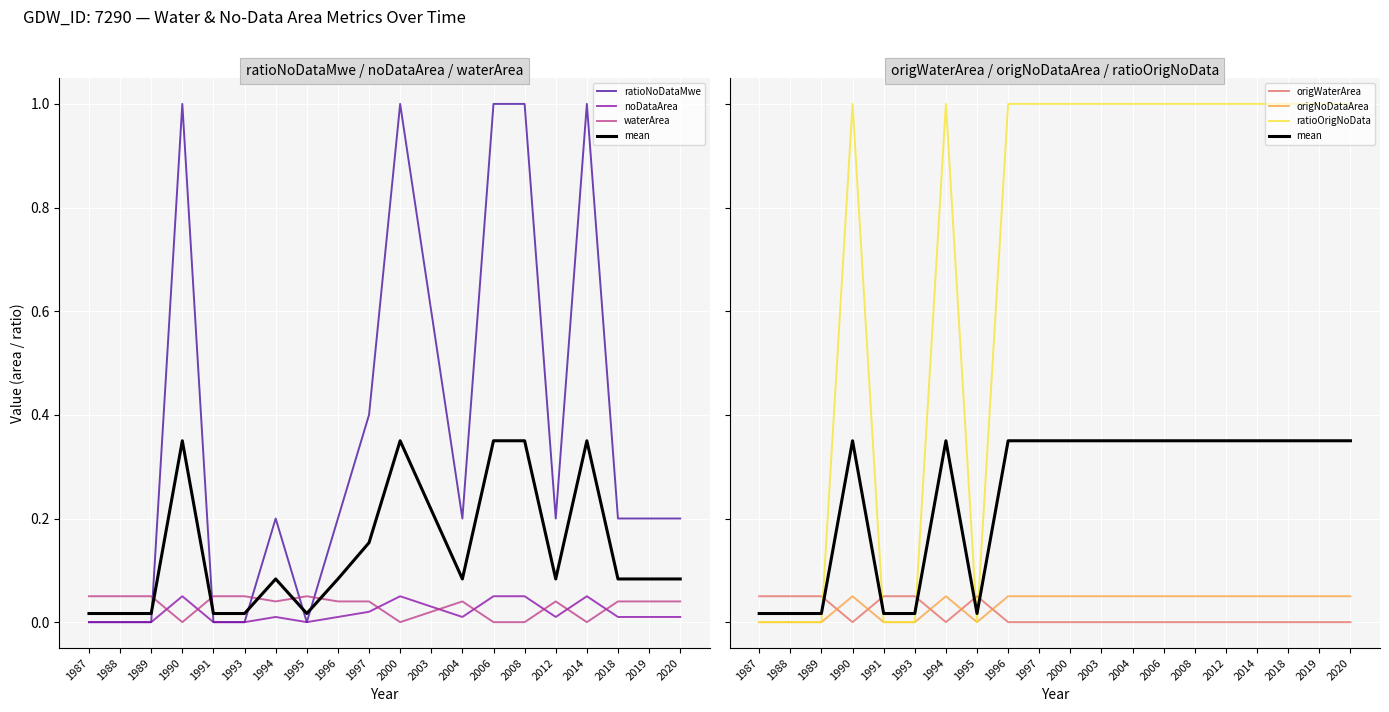

After their last crossing, which series has the higher values: noDataArea or origNoDataArea?

noDataArea